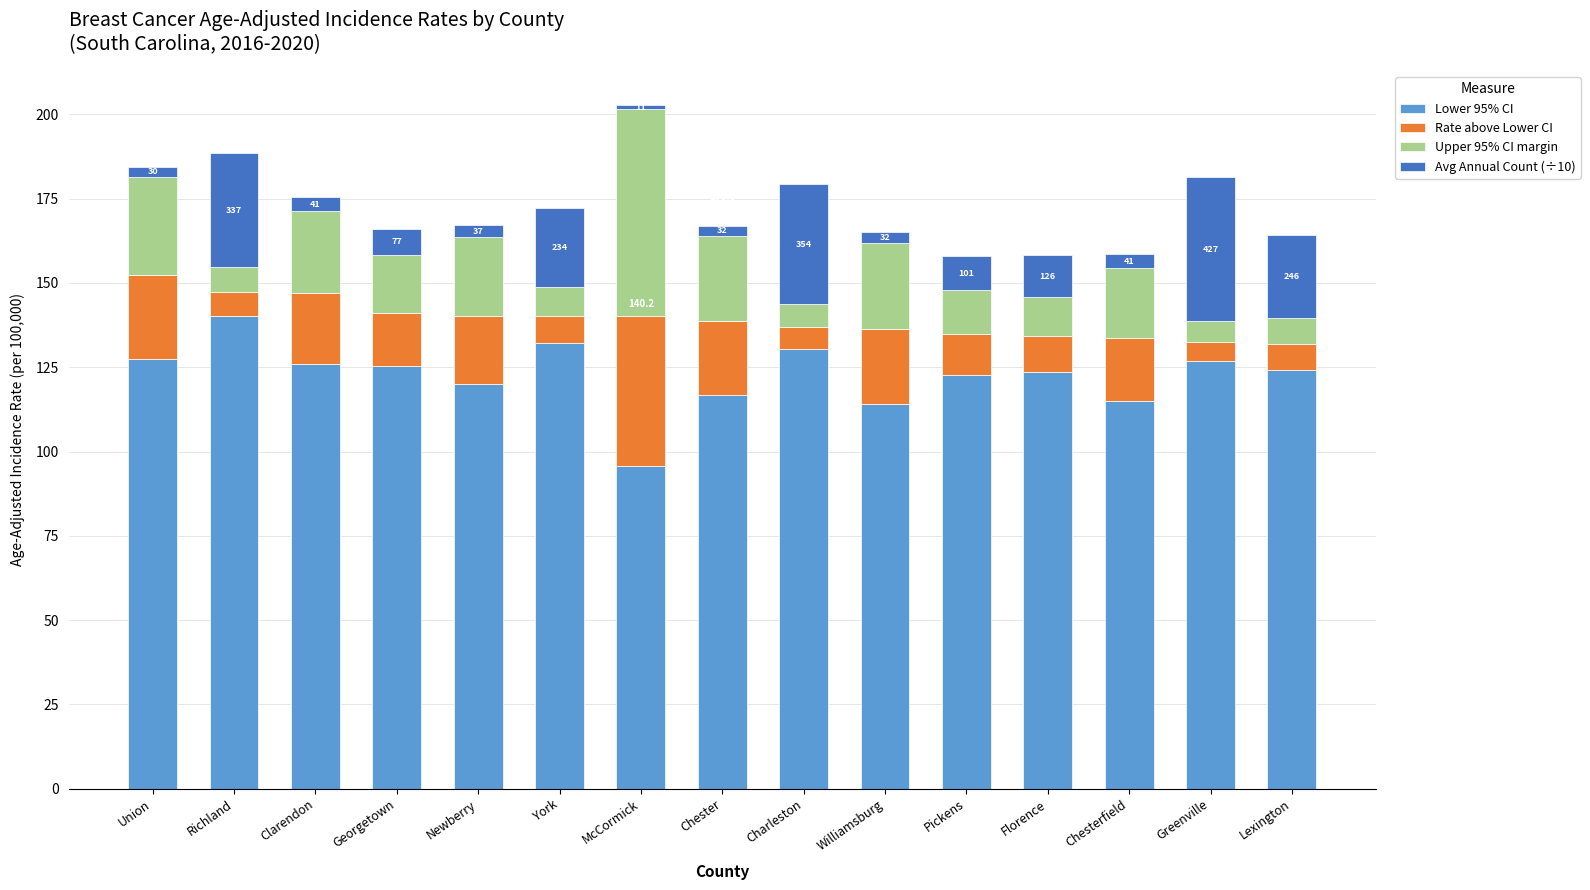

What is the label of the 8th bar from the right?

Chester